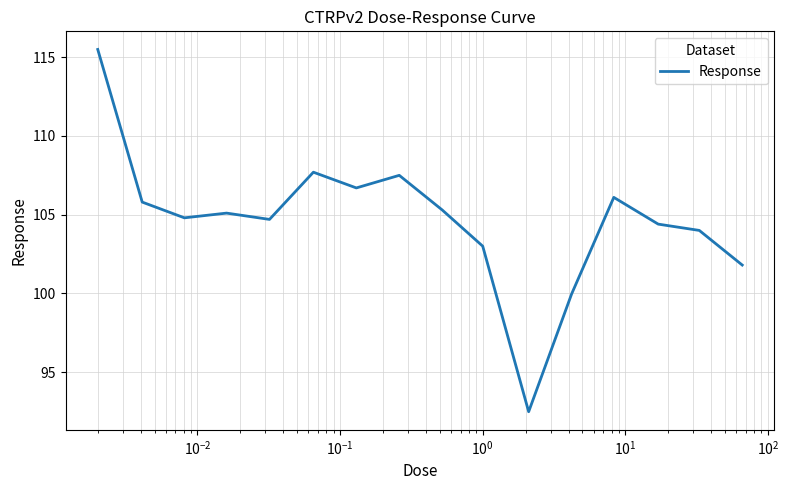

What is the maximum value shown in the chart?

115.5